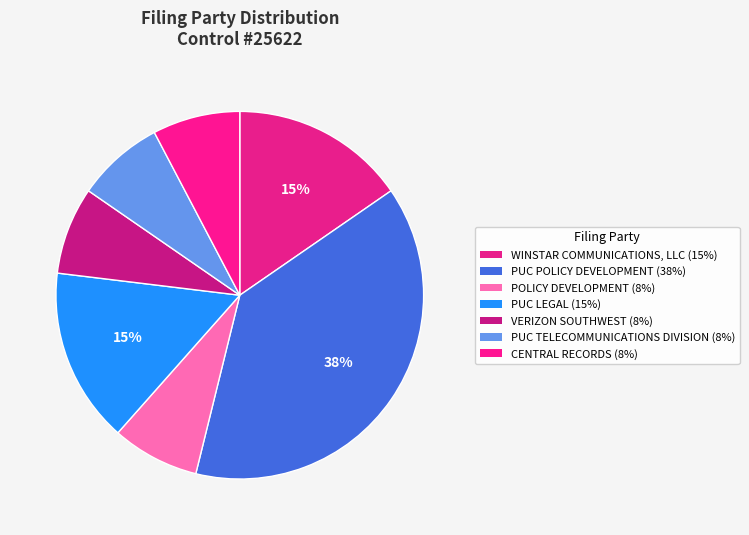

To the nearest percent, what percentage of the pie is POLICY DEVELOPMENT?

8%